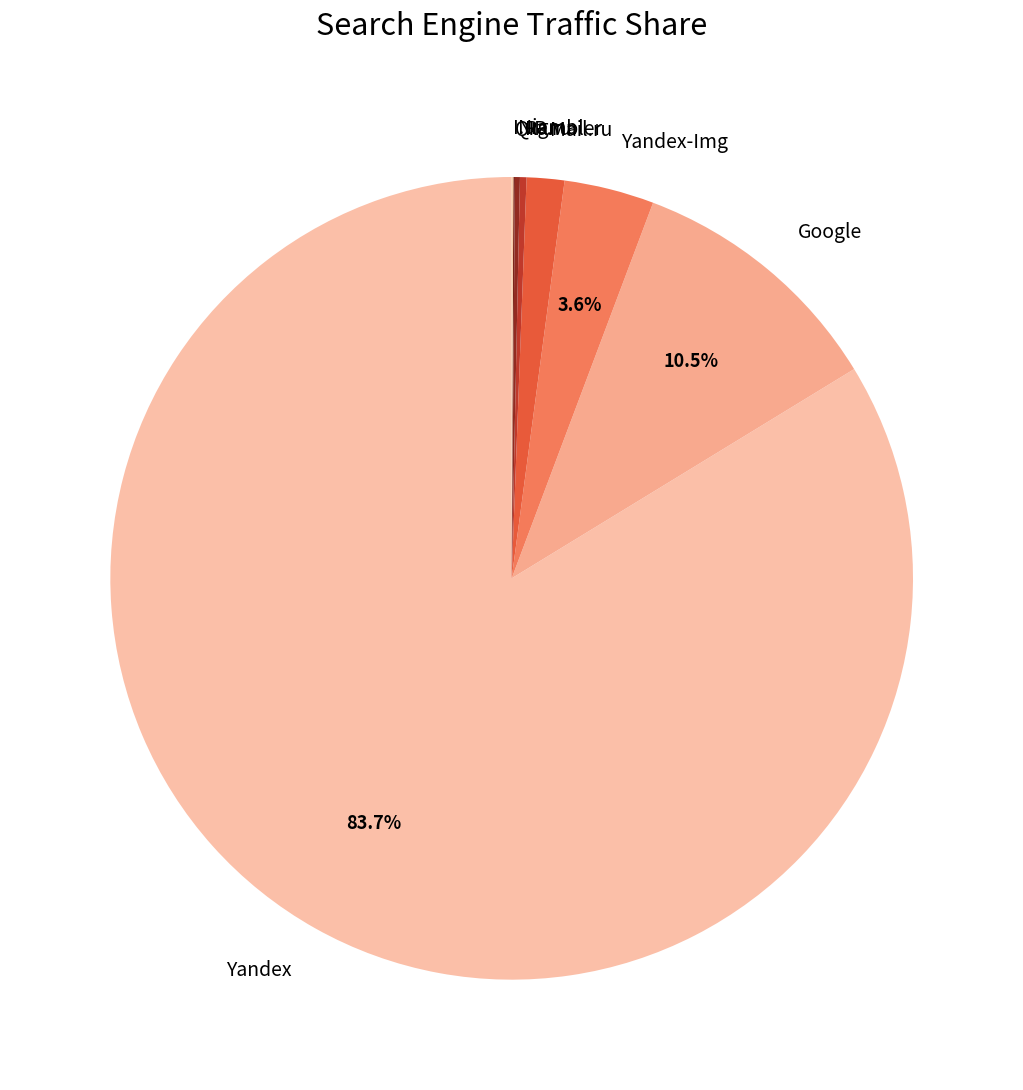

To the nearest percent, what is the difference between the largest and smallest slice percentages?

84%